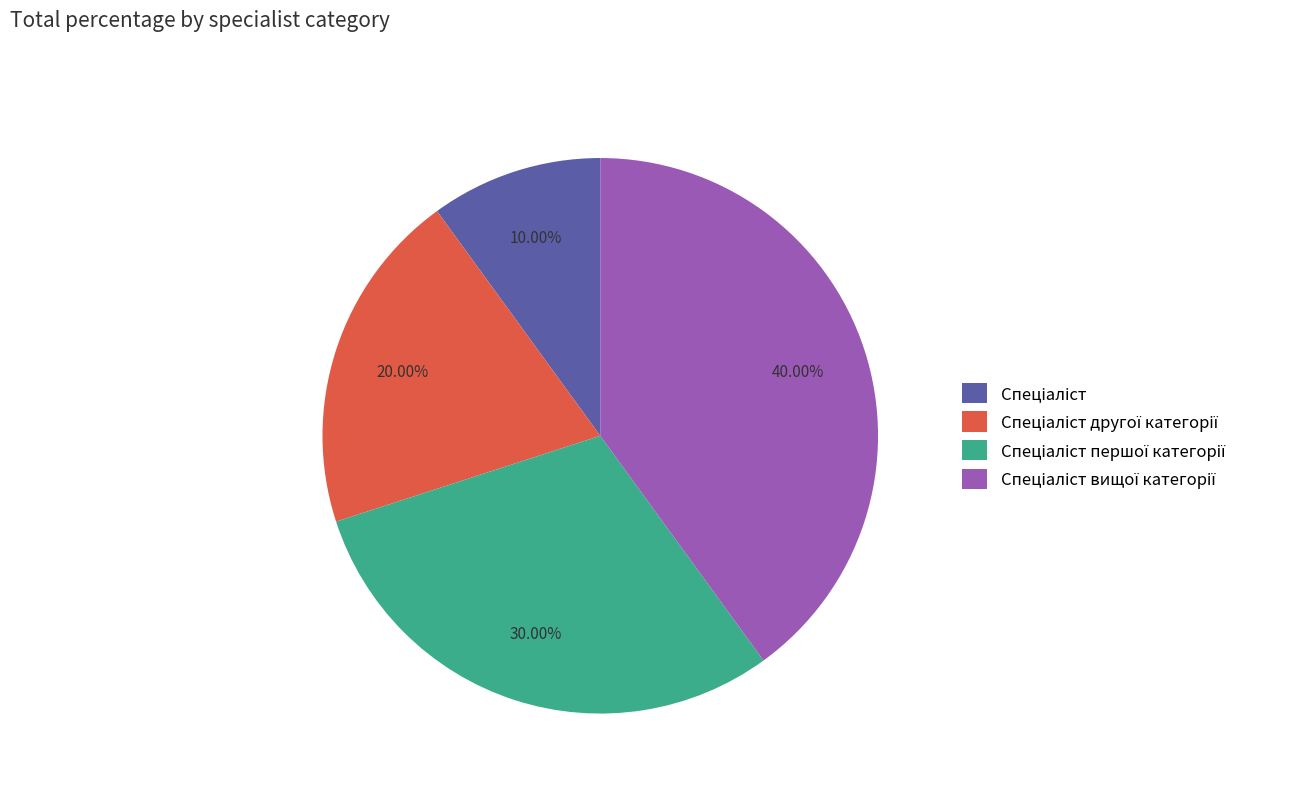

Is there a majority slice in this chart?

No